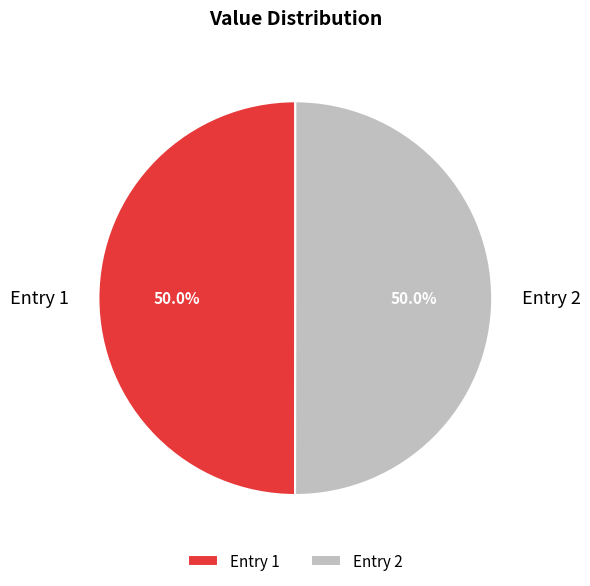

How many slices are in this pie chart?

2